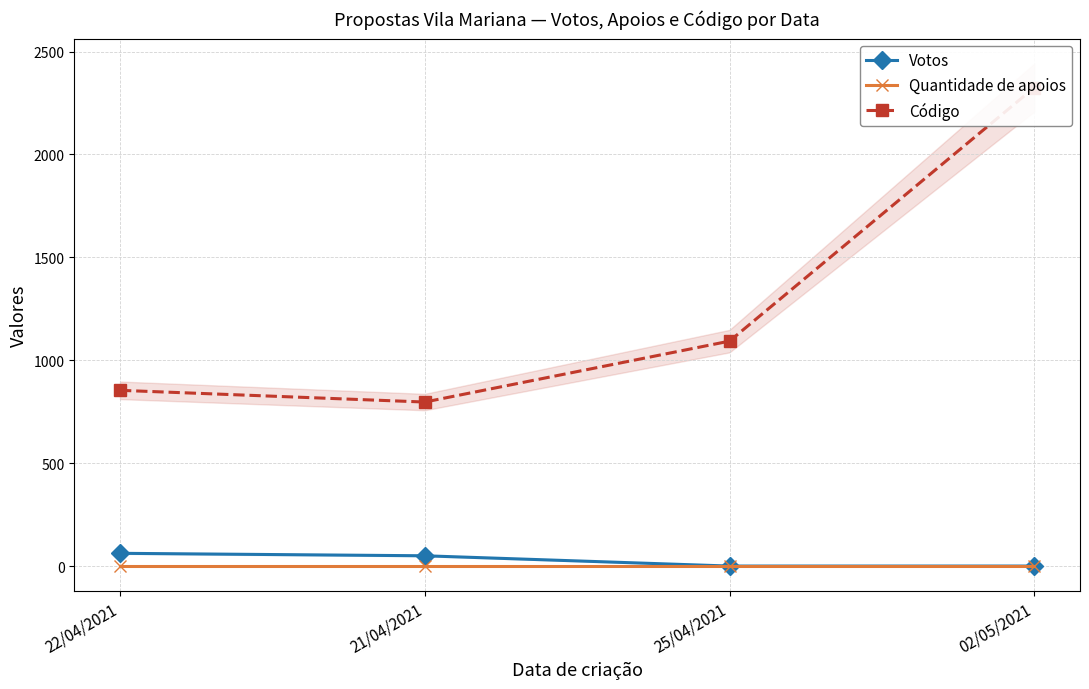

What is the spread (max minus min) of values at 22/04/2021?

854